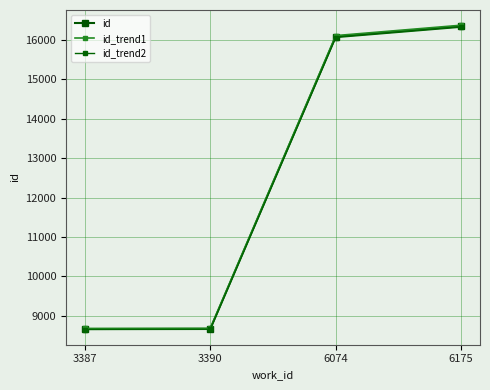

True or false: id_trend2 has more than 2 interior local peaks.

False